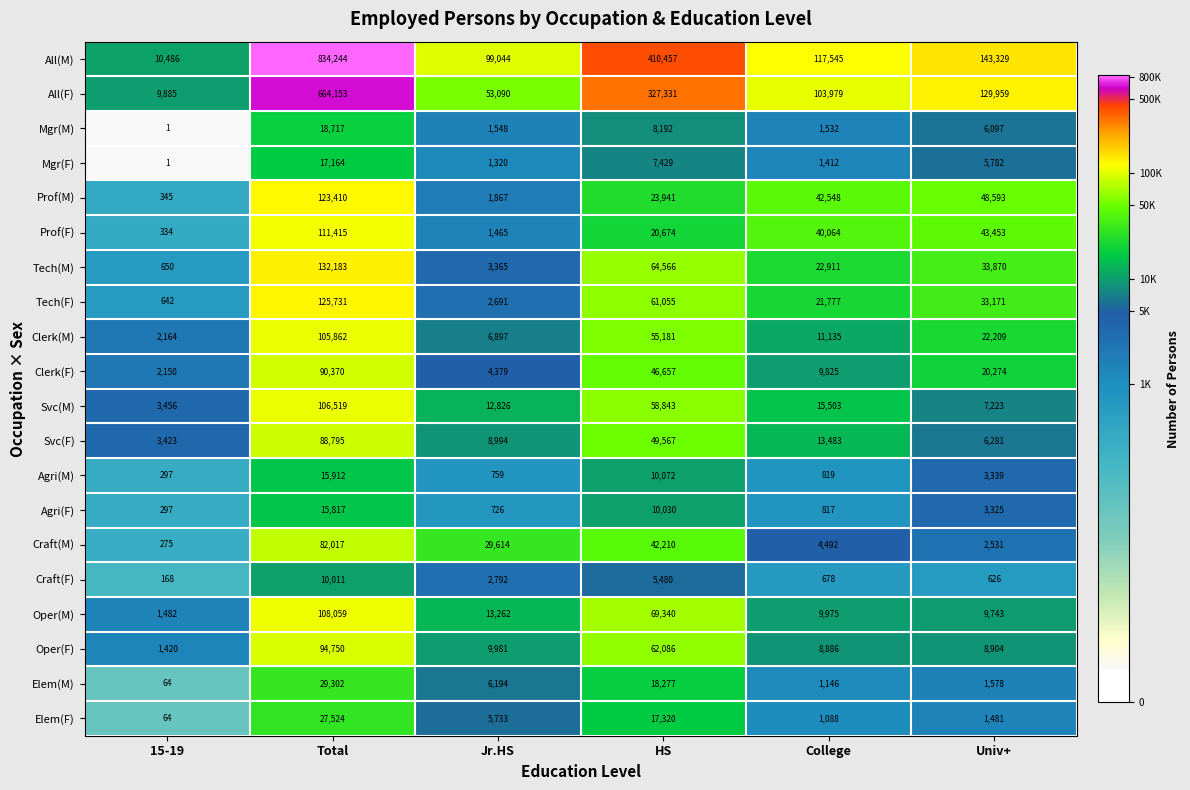

The value of Oper(M) at HS is 69340. True or false?

True